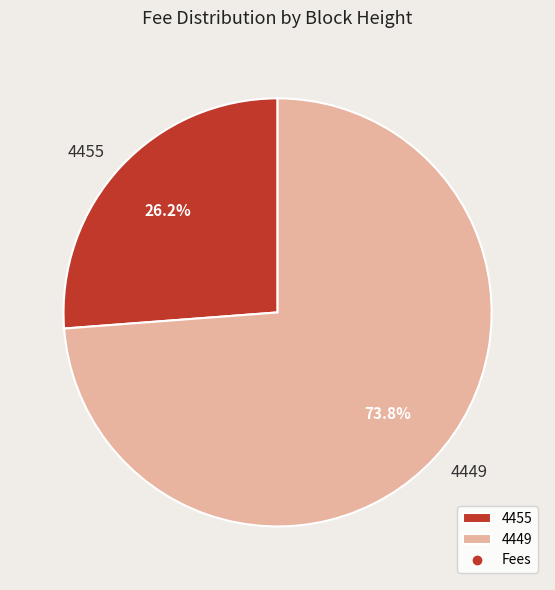

To the nearest percent, what is the difference between the largest and smallest slice percentages?

48%